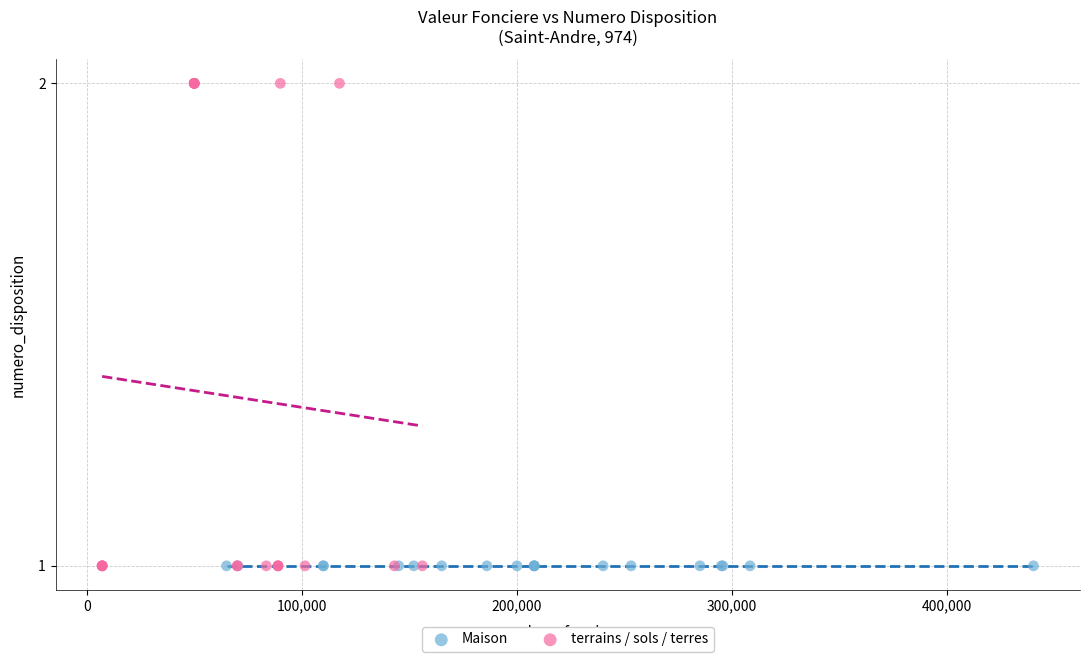

What are all the series names shown in the legend?

Maison, terrains / sols / terres